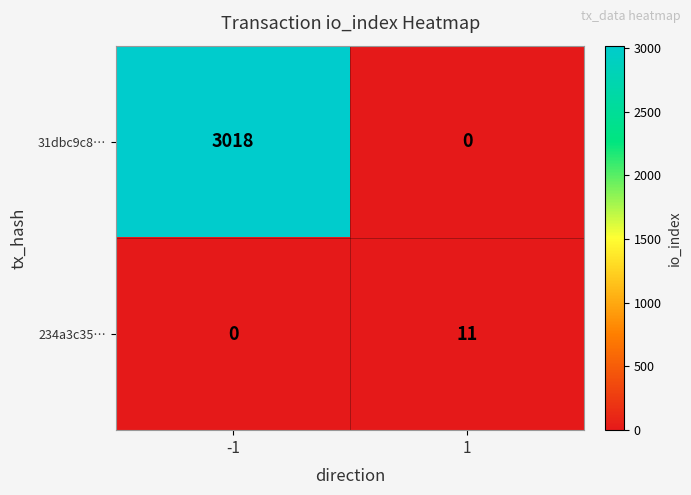

Between -1 and 1, which series saw the biggest shift?

31dbc9c8…